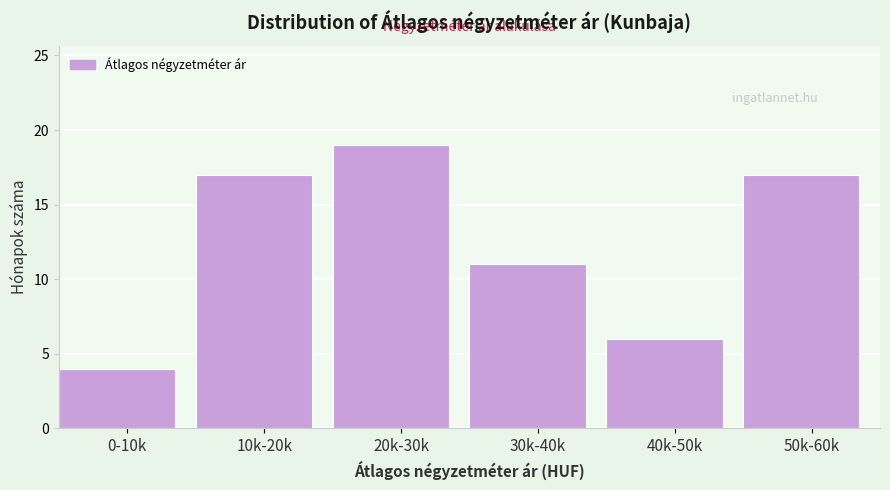

Reading left to right, list all the values displayed in this chart.

4	17	19	11	6	17